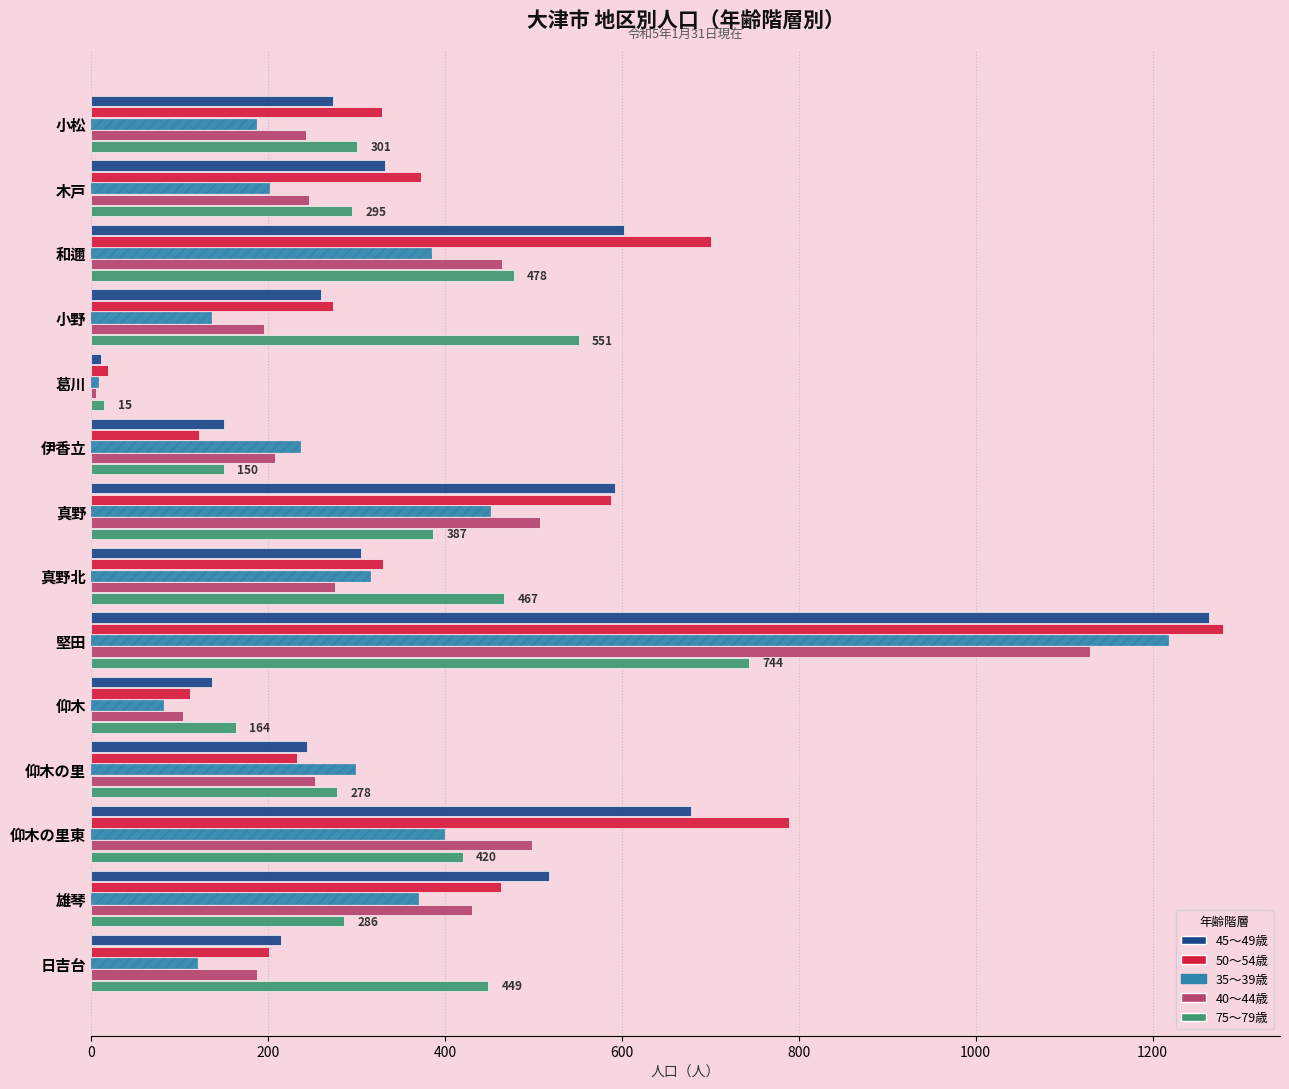

What is the highest value of the 75～79歳 series?

744